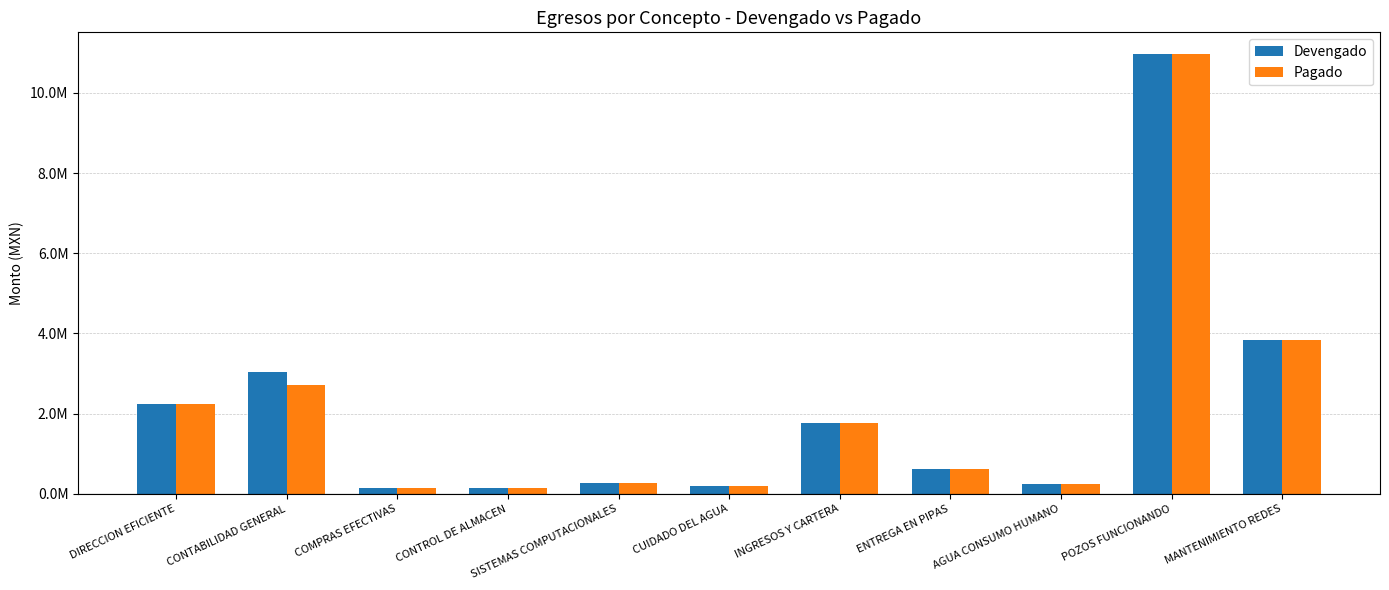

What are all the series names shown in the legend?

Devengado, Pagado